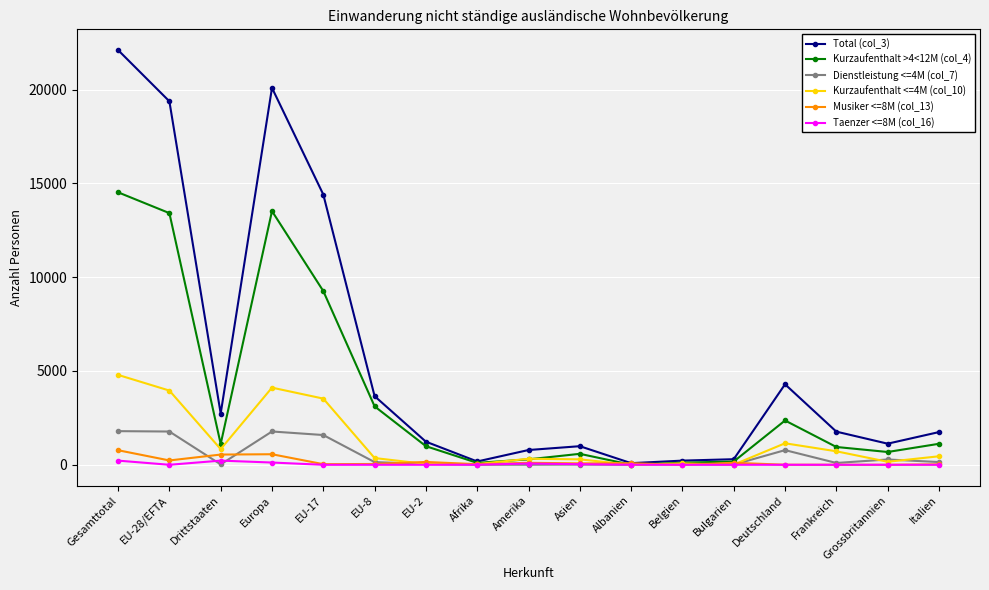

What is the difference between the highest and lowest values at Frankreich?

1767